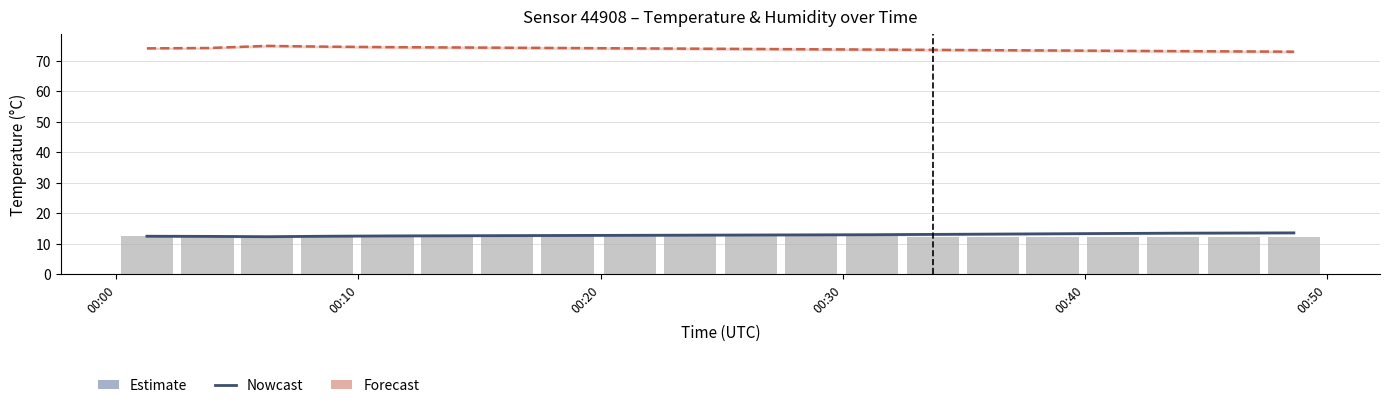

What is the sum of all Humidity values?

1475.8